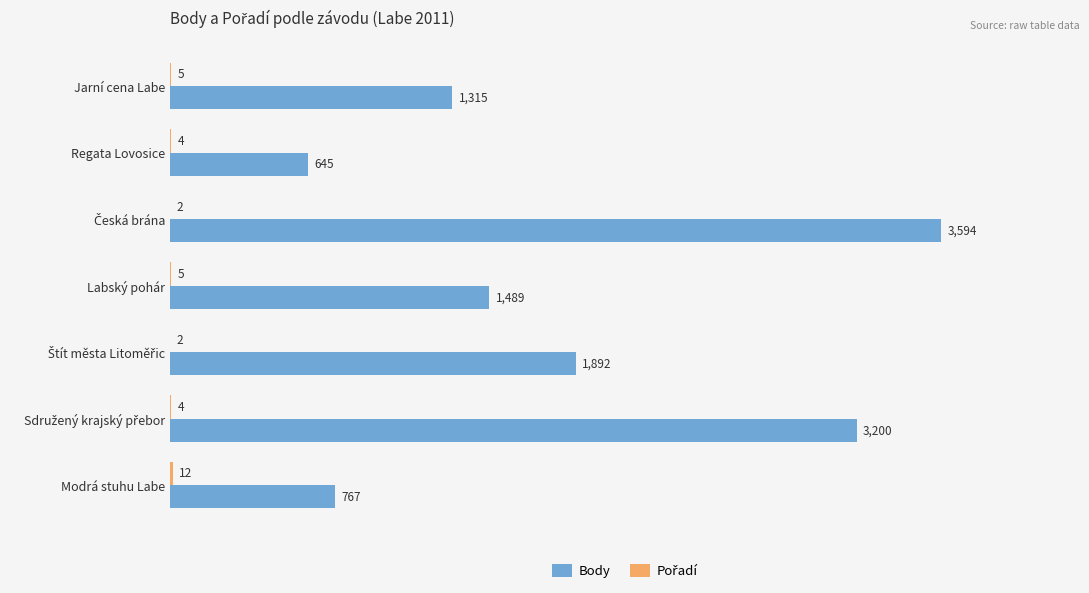

Which series has the largest total across all categories?

Body